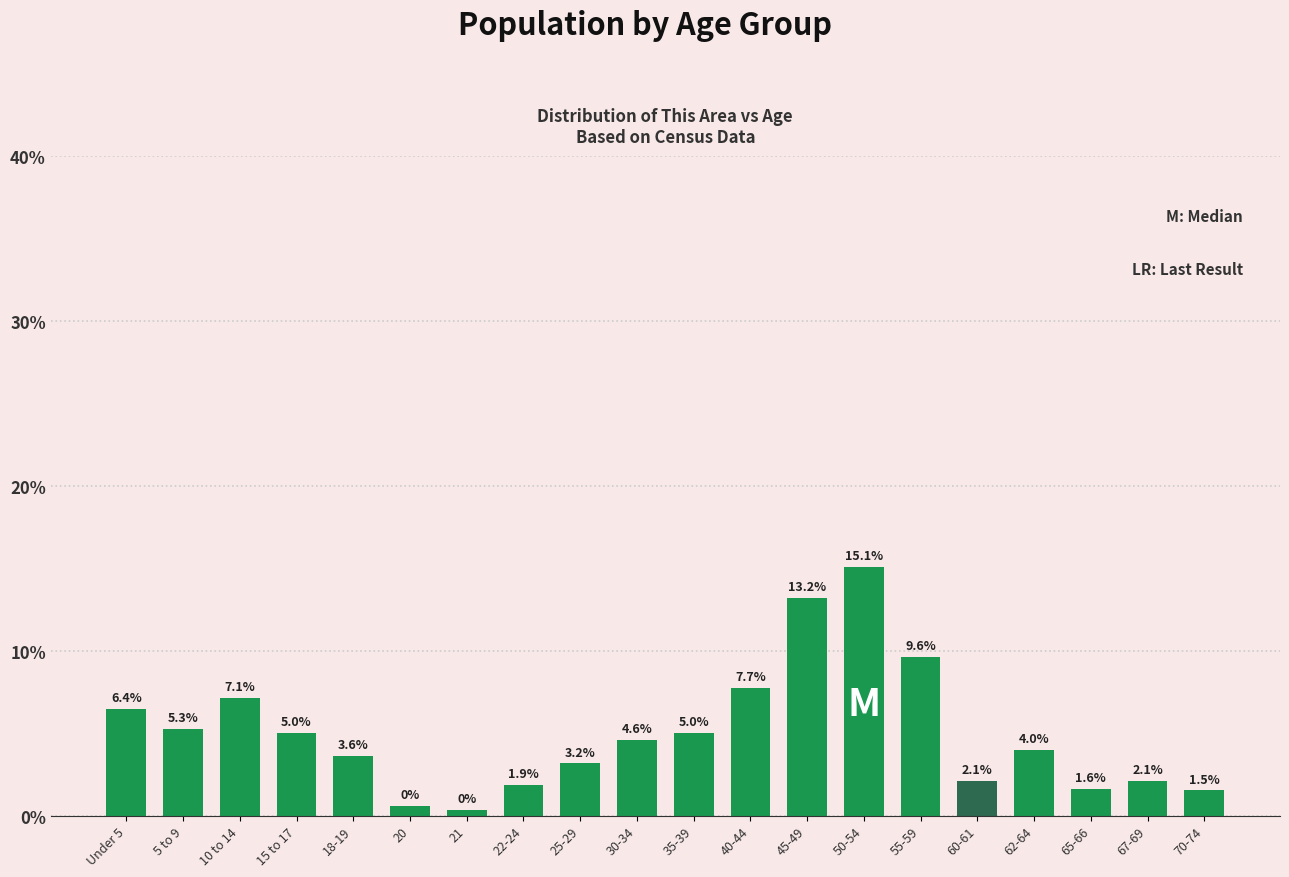

What is the difference between the maximum and minimum values?

14.7